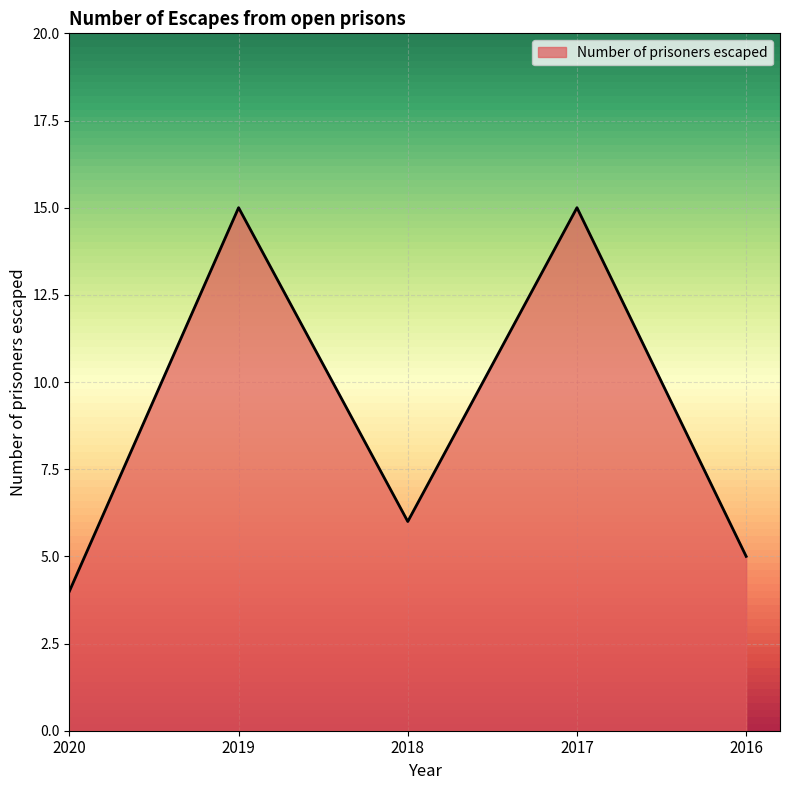

What is the minimum value shown in the chart?

4